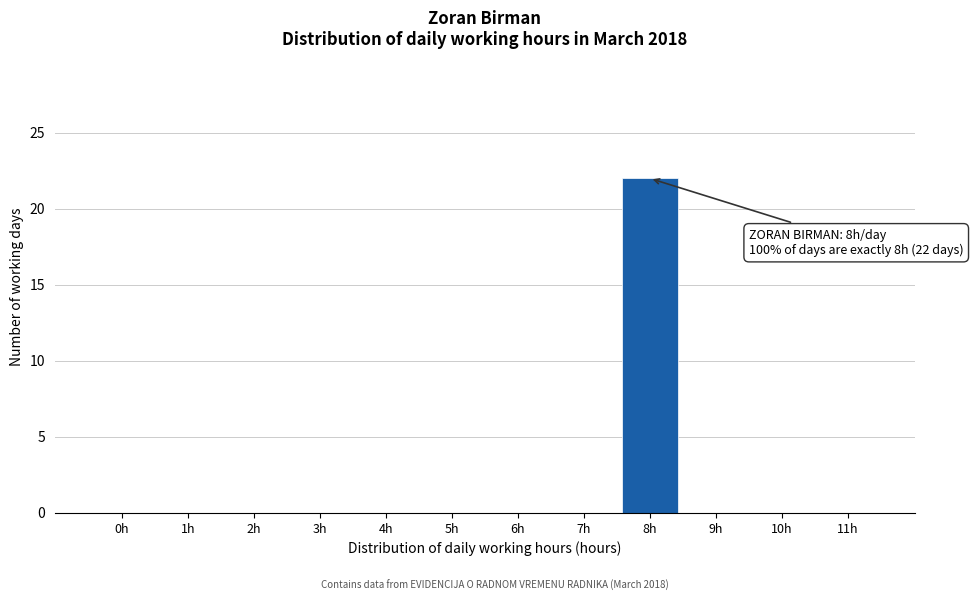

Reading right to left, transcribe all the data shown in this chart.

11h=0	10h=0	9h=0	8h=22	7h=0	6h=0	5h=0	4h=0	3h=0	2h=0	1h=0	0h=0